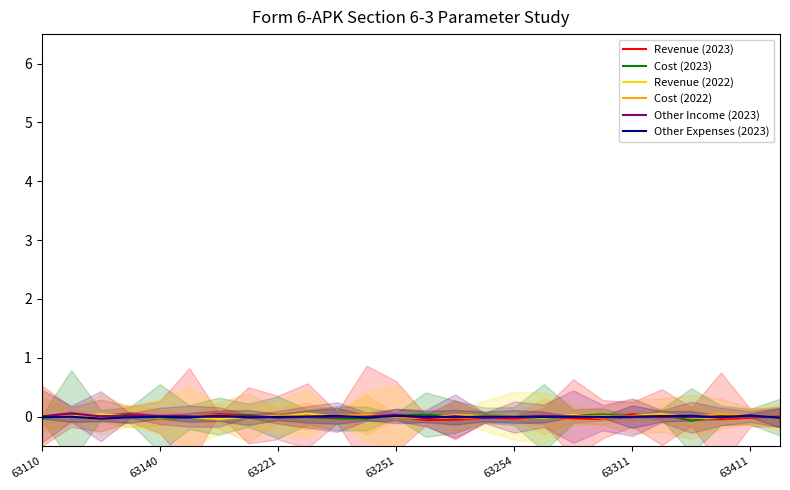

What is the difference between the maximum and second lowest values in the Other Income (2023) series?

0.1